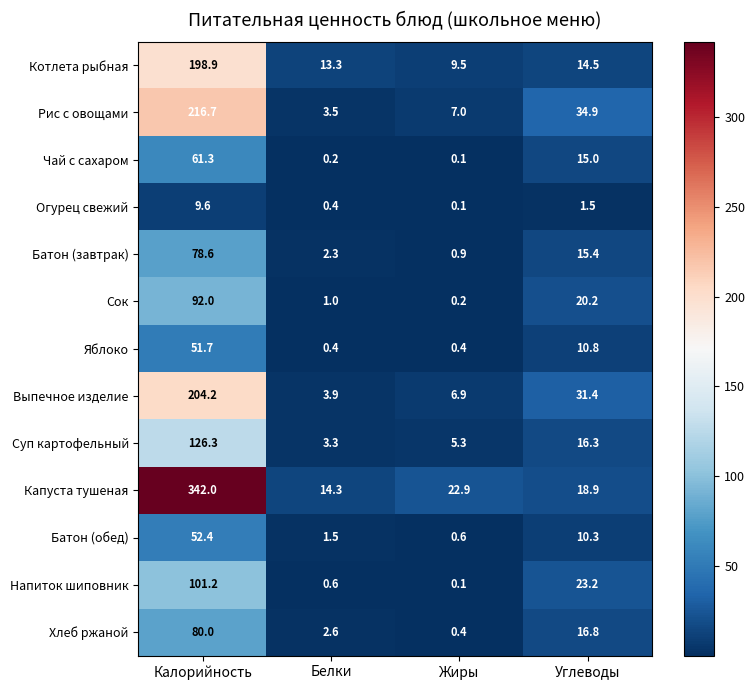

What is the difference between the maximum and minimum values in the Яблоко series?

51.3